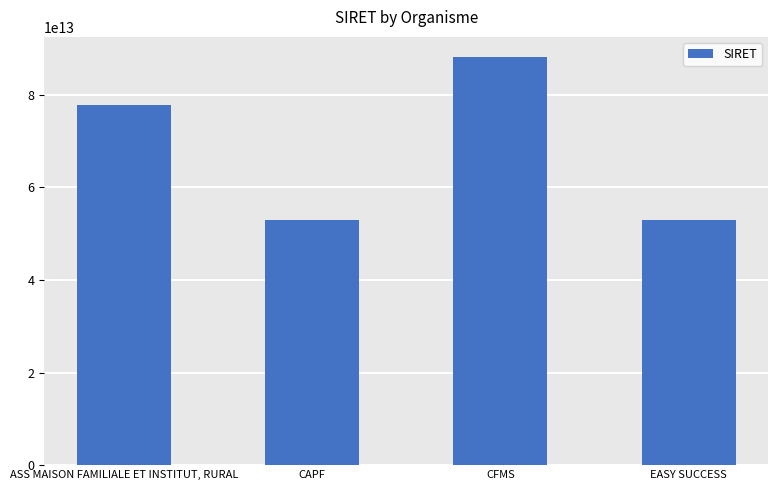

What is the ratio of the value at CAPF to the value at EASY SUCCESS?

1.0